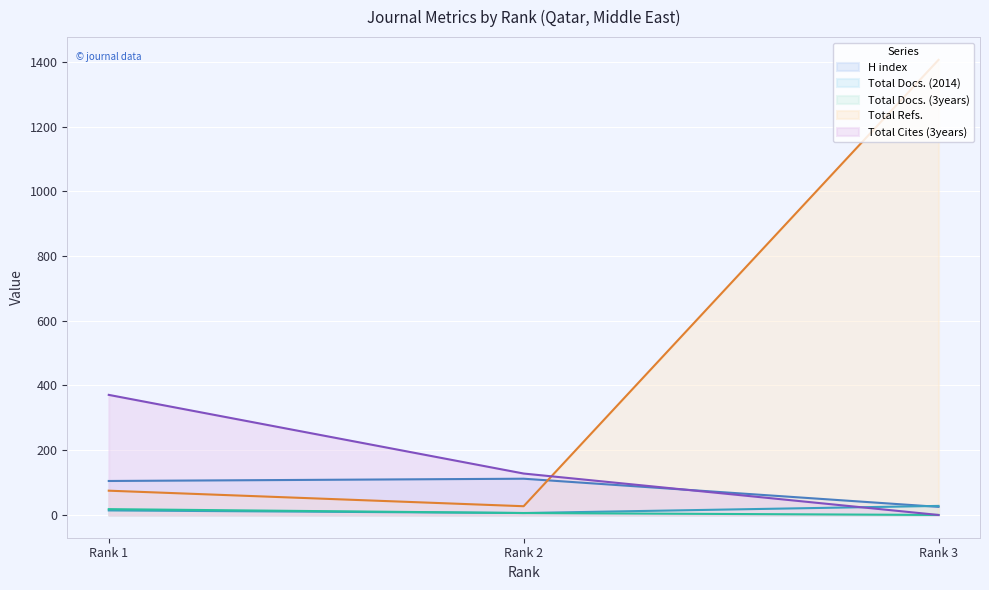

Reading right to left, list all the values displayed in this chart.

H index: Rank 3=25	Rank 2=112	Rank 1=105
Total Docs. (2014): Rank 3=28	Rank 2=6	Rank 1=14
Total Docs. (3years): Rank 3=0	Rank 2=6	Rank 1=18
Total Refs.: Rank 3=1406	Rank 2=27	Rank 1=75
Total Cites (3years): Rank 3=0	Rank 2=128	Rank 1=371